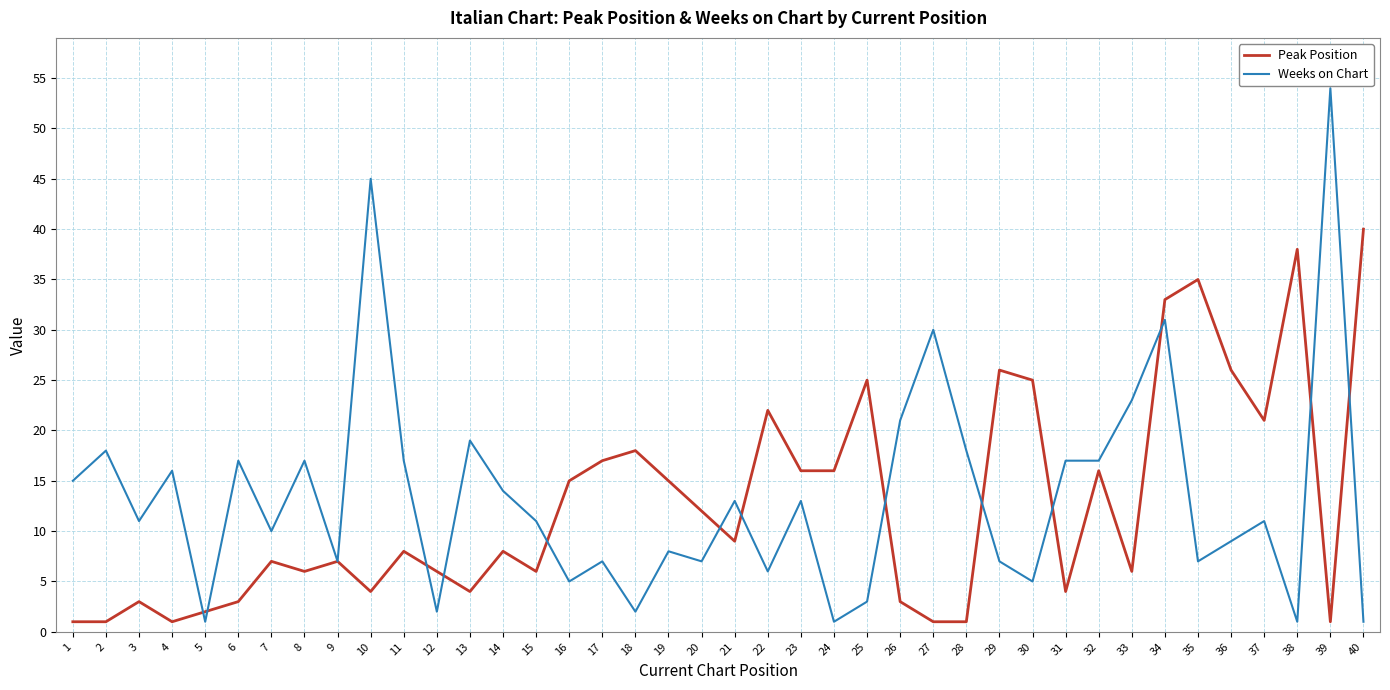

What is the smallest value displayed?

1